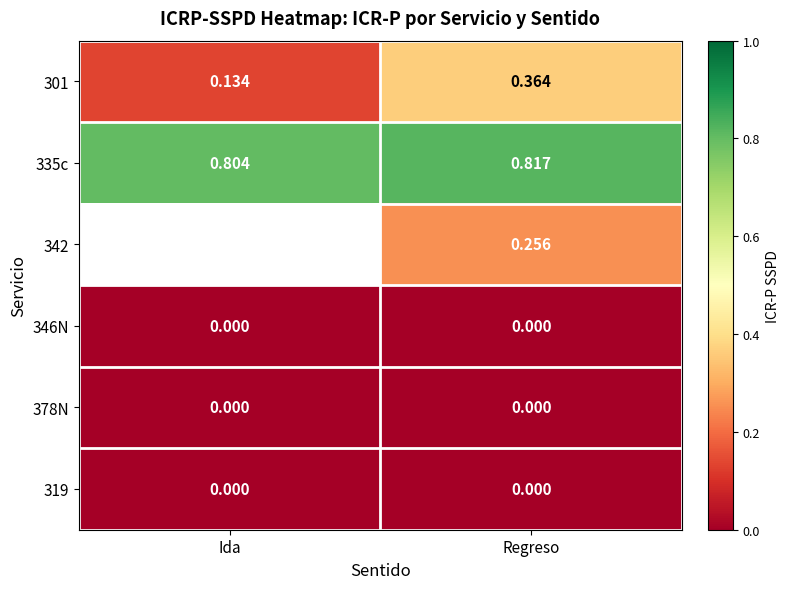

What is the spread (max minus min) of values at Ida?

0.8